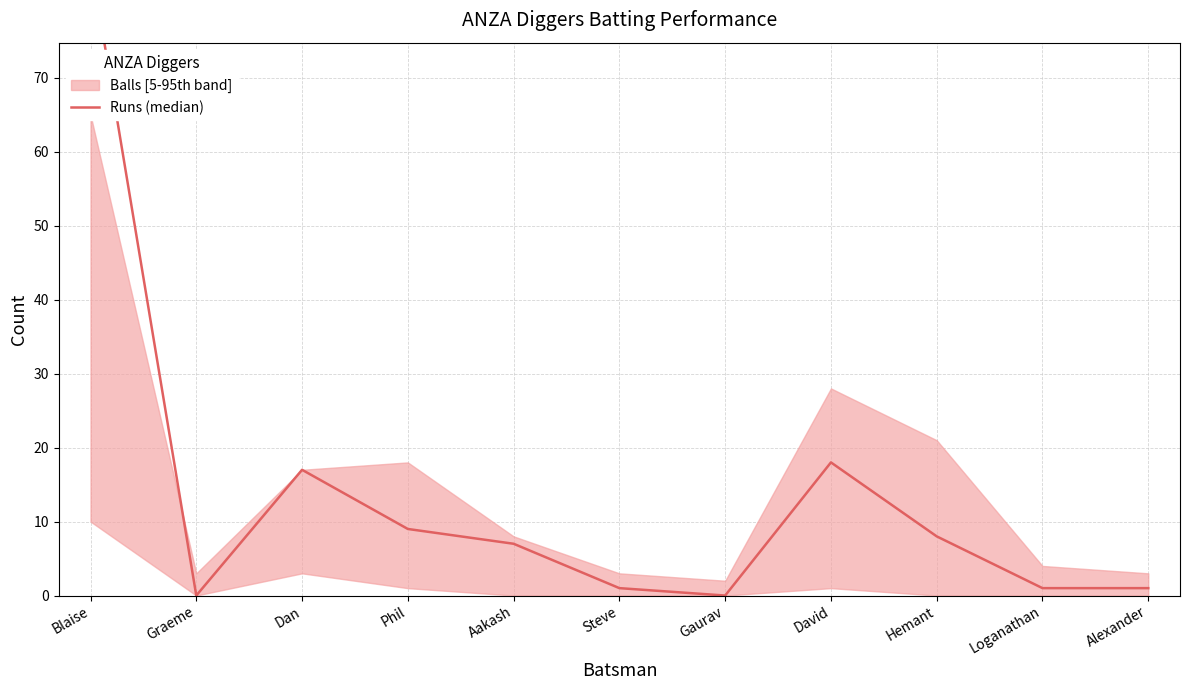

What is the average value?

13